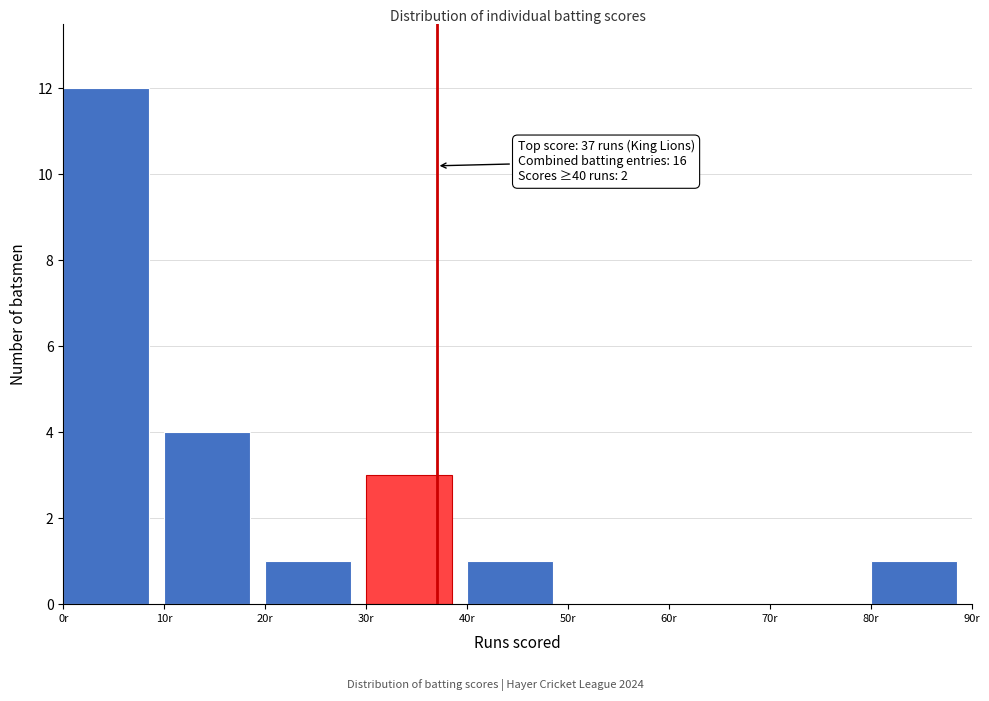

Over which range of the x-axis is the bar tallest?

0 to 10